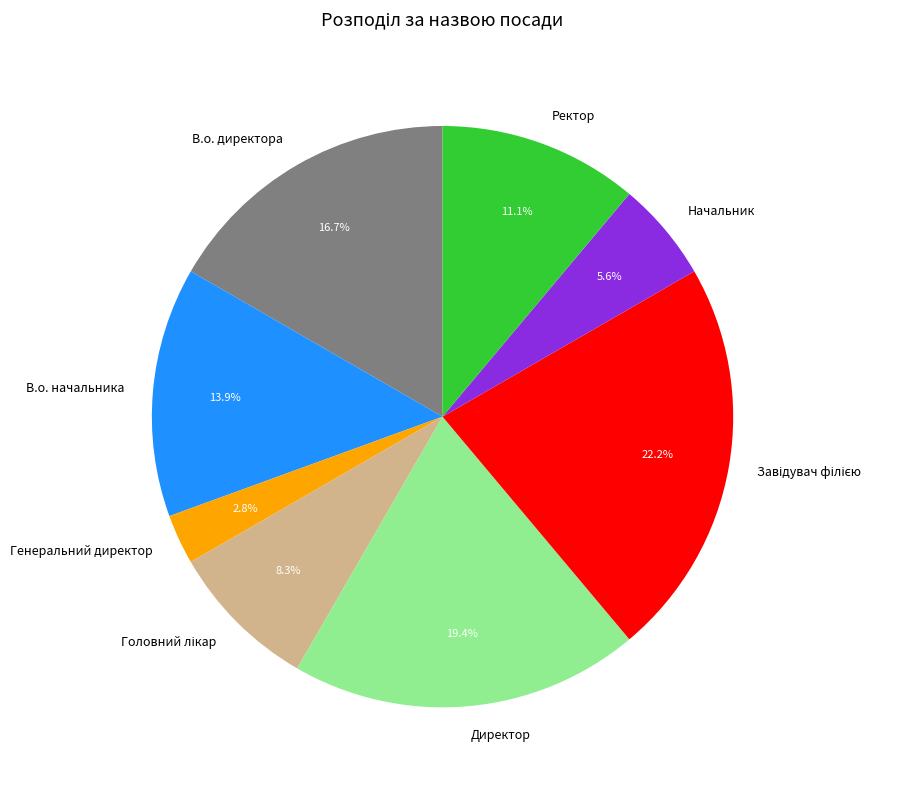

To the nearest percent, what percentage of the pie is Генеральний директор?

3%